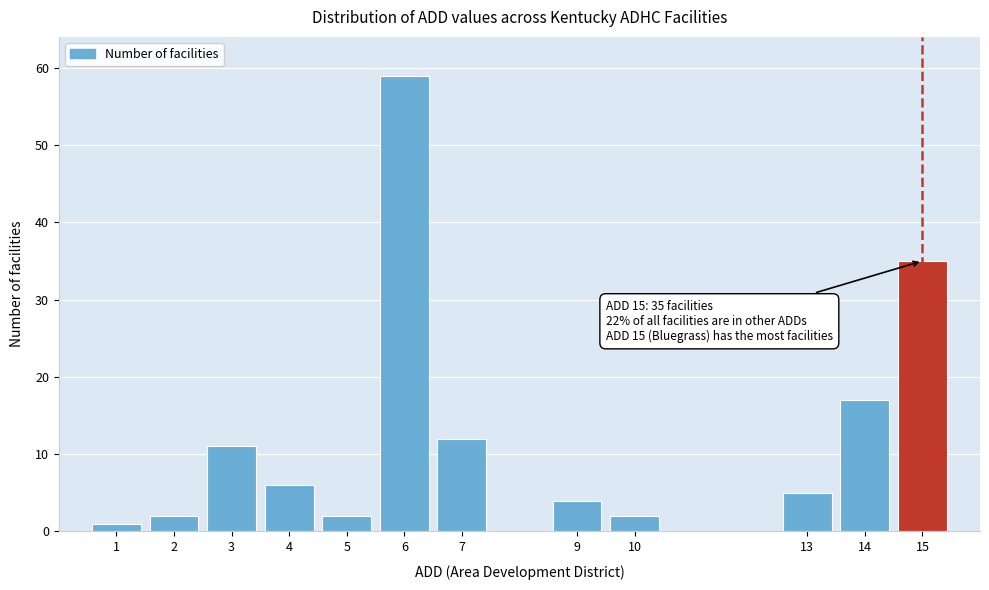

Reading left to right, transcribe all the data shown in this chart.

1=1	2=2	3=11	4=6	5=2	6=59	7=12	9=4	10=2	13=5	14=17	15=35